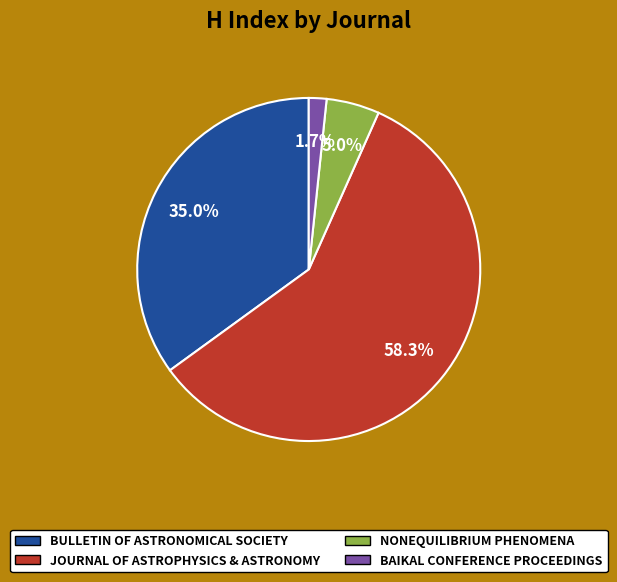

To the nearest percent, what is the difference between the largest and smallest slice percentages?

57%